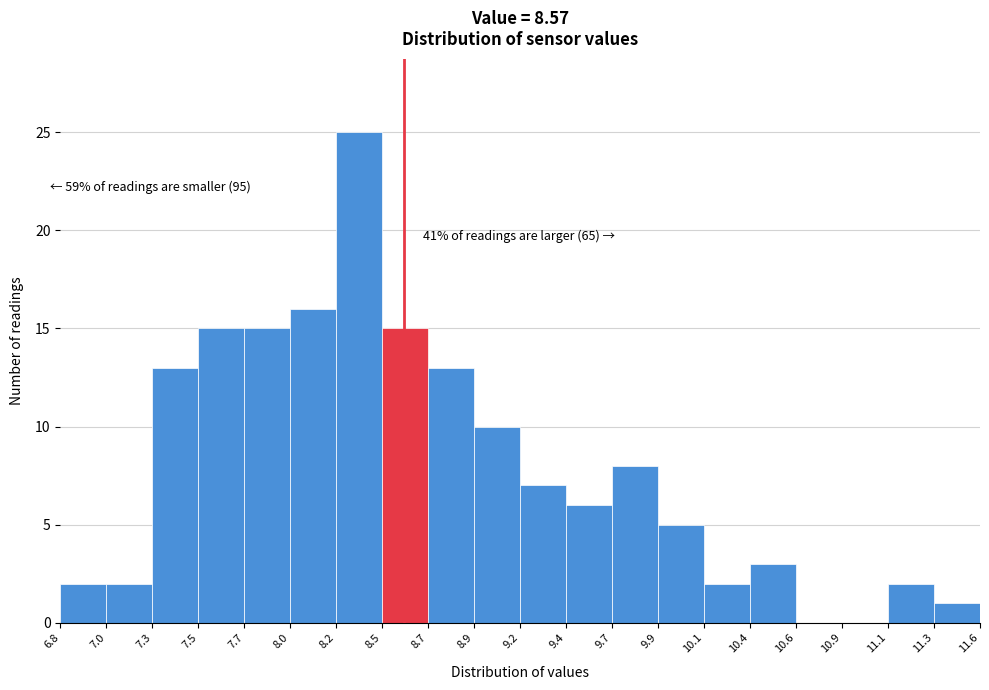

Reading left to right, transcribe all the data shown in this chart.

6.8=2	7.0=2	7.3=13	7.5=15	7.7=15	8.0=16	8.2=25	8.5=15	8.7=13	8.9=10	9.2=7	9.4=6	9.7=8	9.9=5	10.1=2	10.4=3	10.6=0	10.9=0	11.1=2	11.3=1